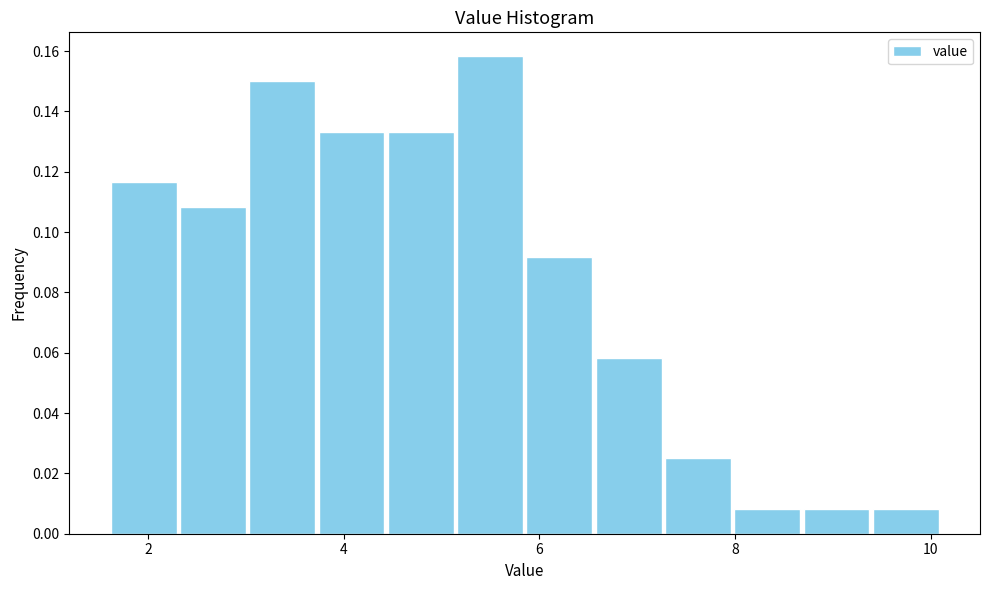

Around what value on the x-axis is the tallest bar? Give the approximate position of its centre, as read against the axis.

5.4